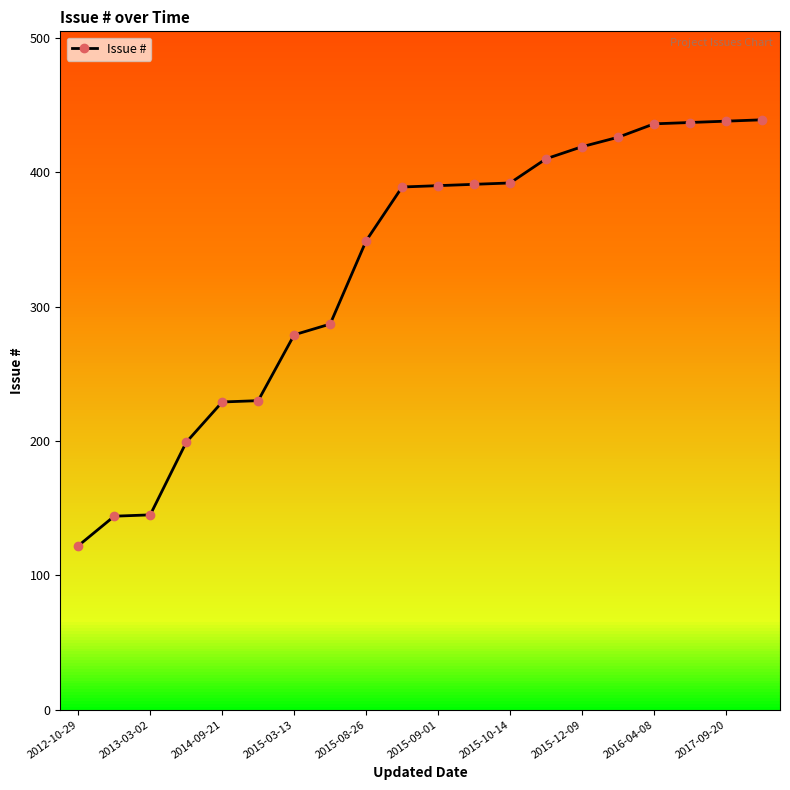

What is the average value?

328